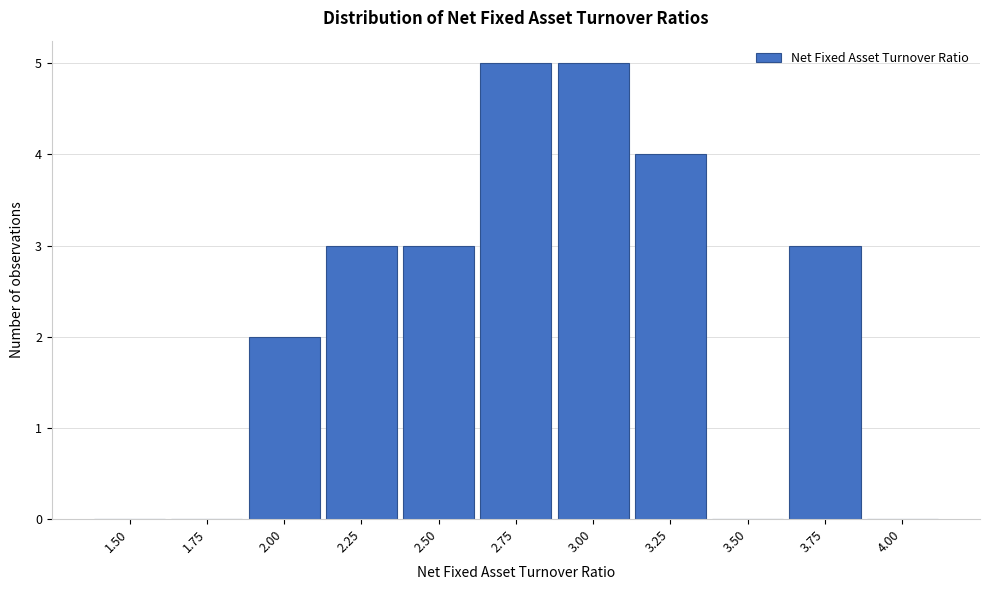

Reading left to right, extract all data points from this chart.

1.50=0	1.75=0	2.00=2	2.25=3	2.50=3	2.75=5	3.00=5	3.25=4	3.50=0	3.75=3	4.00=0